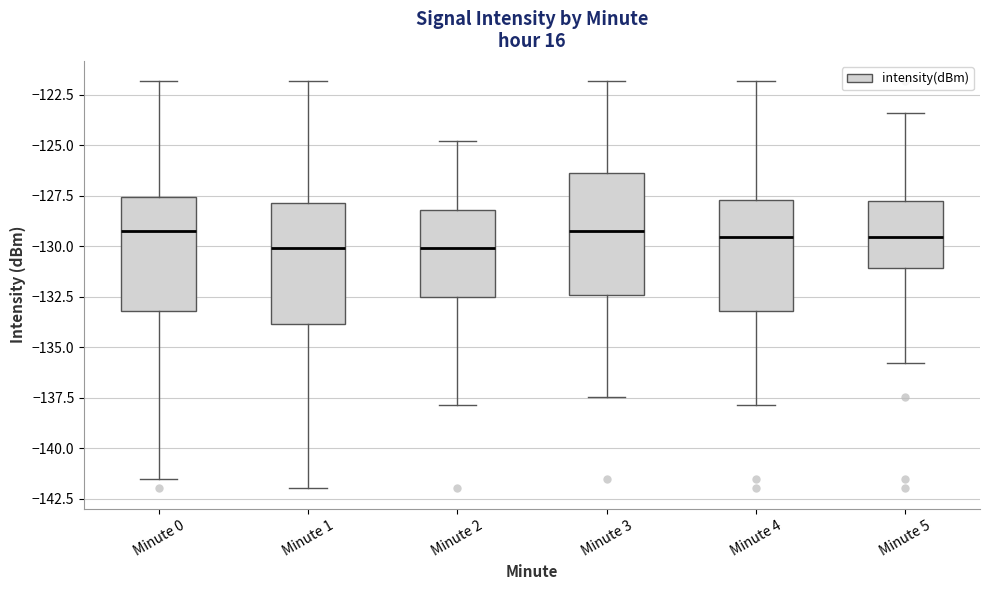

Reading left to right, read every box against the y-axis: the position of its median line, the range the box covers, and the ends of its whiskers. The values are not printed on the chart, so give them approximately, as read against the axis.

Minute 0: median -129.0, box -133.0 to -127.5, whiskers -141.5 to -122.0
Minute 1: median -130.0, box -134.0 to -128.0, whiskers -142.0 to -122.0
Minute 2: median -130.0, box -132.5 to -128.0, whiskers -138.0 to -125.0
Minute 3: median -129.0, box -132.5 to -126.5, whiskers -137.5 to -122.0
Minute 4: median -129.5, box -133.0 to -127.5, whiskers -138.0 to -122.0
Minute 5: median -129.5, box -131.0 to -128.0, whiskers -136.0 to -123.5